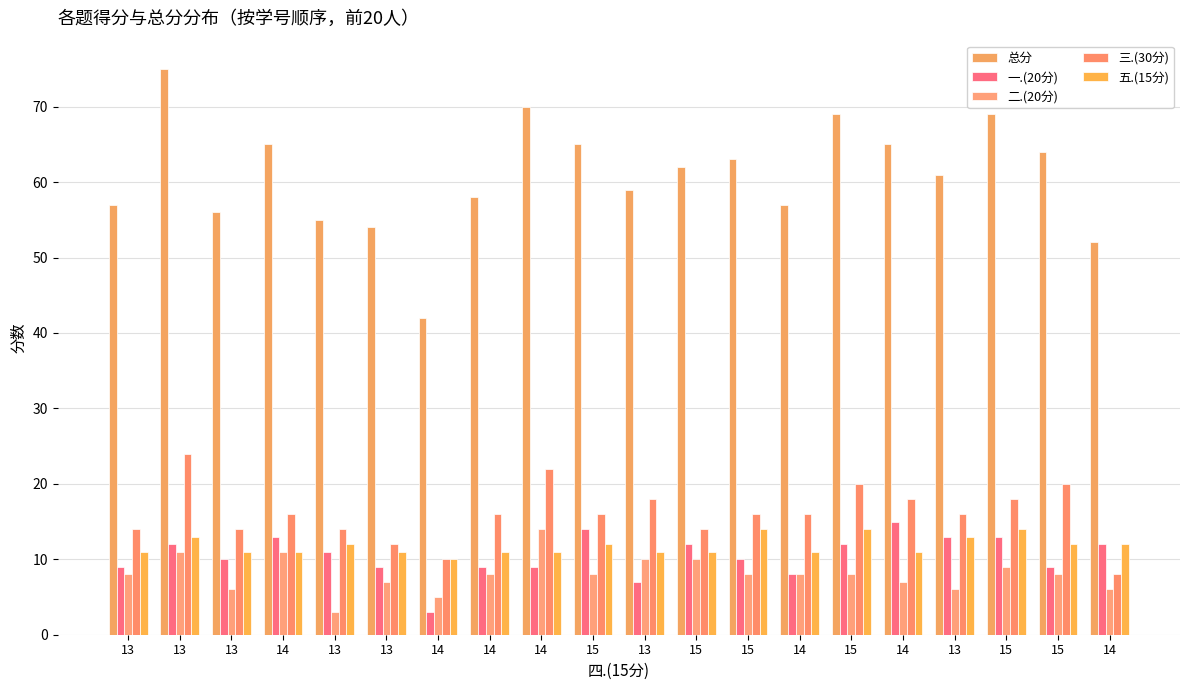

What is the sum of the 三.(30分) values at 14 and 14?

30